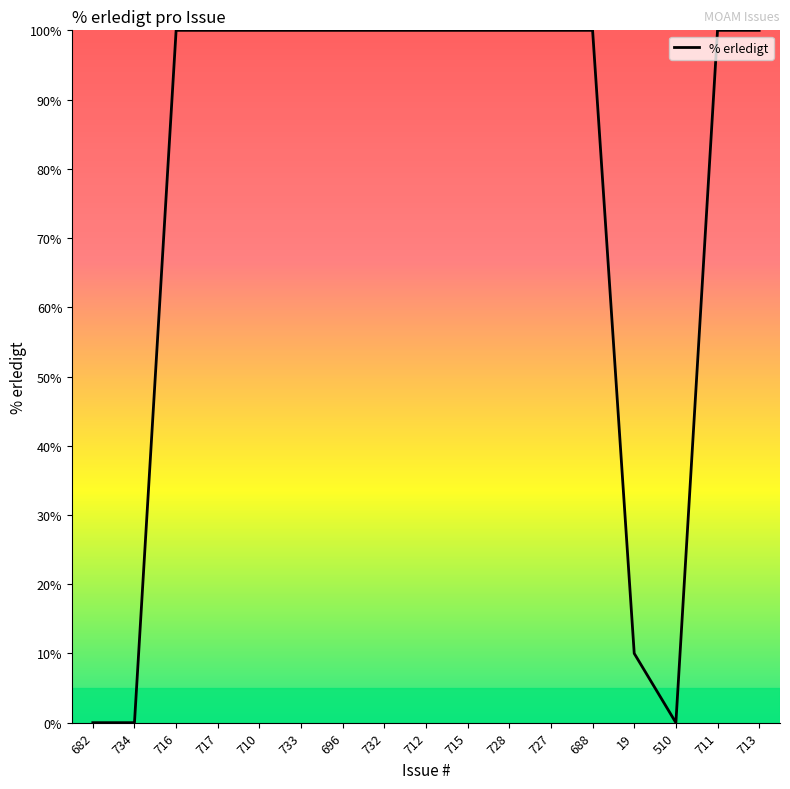

What is the sum of the values at 510 and 716?

100